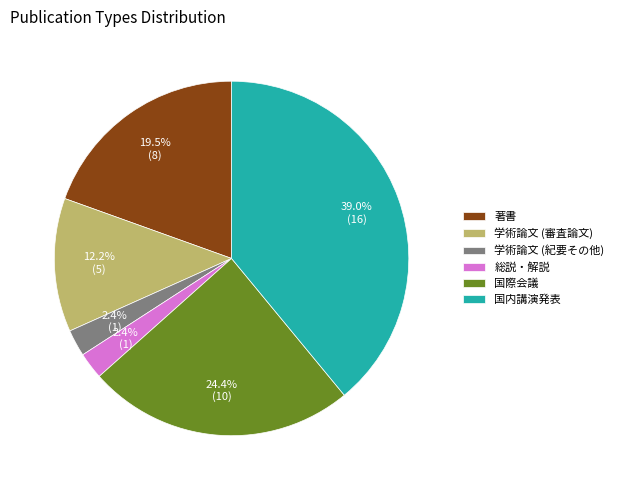

How many segments does this pie chart have?

6